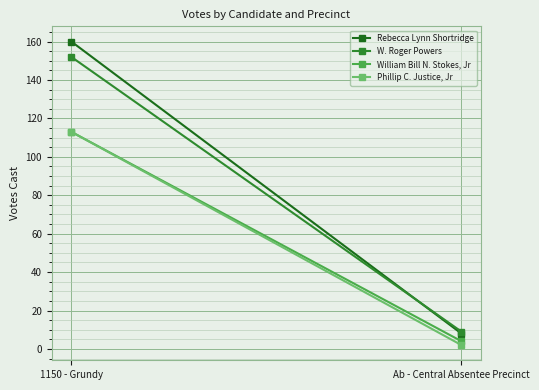

What is the label of the 2nd point from the right?

1150 - Grundy